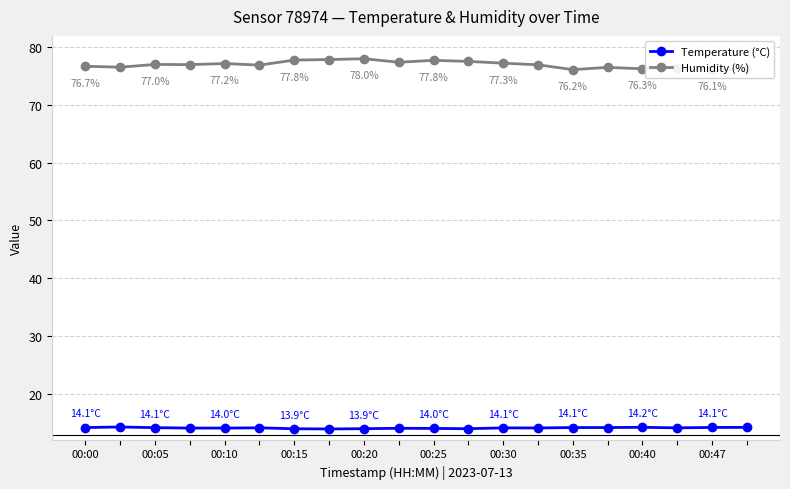

True or false: Temperature (°C) has more than 1 points higher than both neighbors.

True